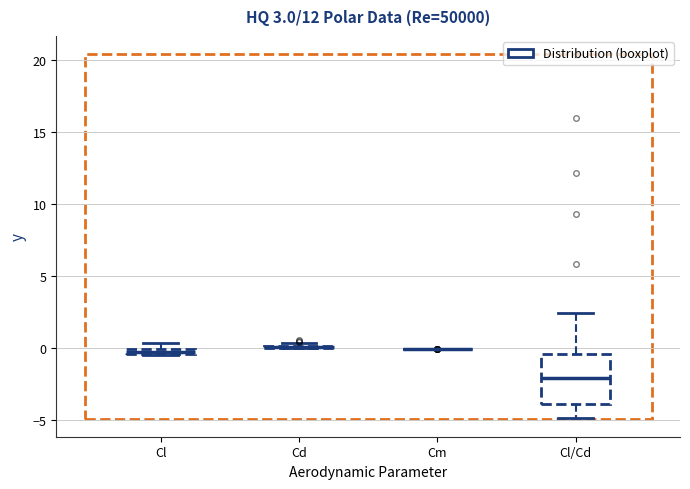

Comparing the boxes themselves (not the whiskers), which one is the tallest?

Cl/Cd